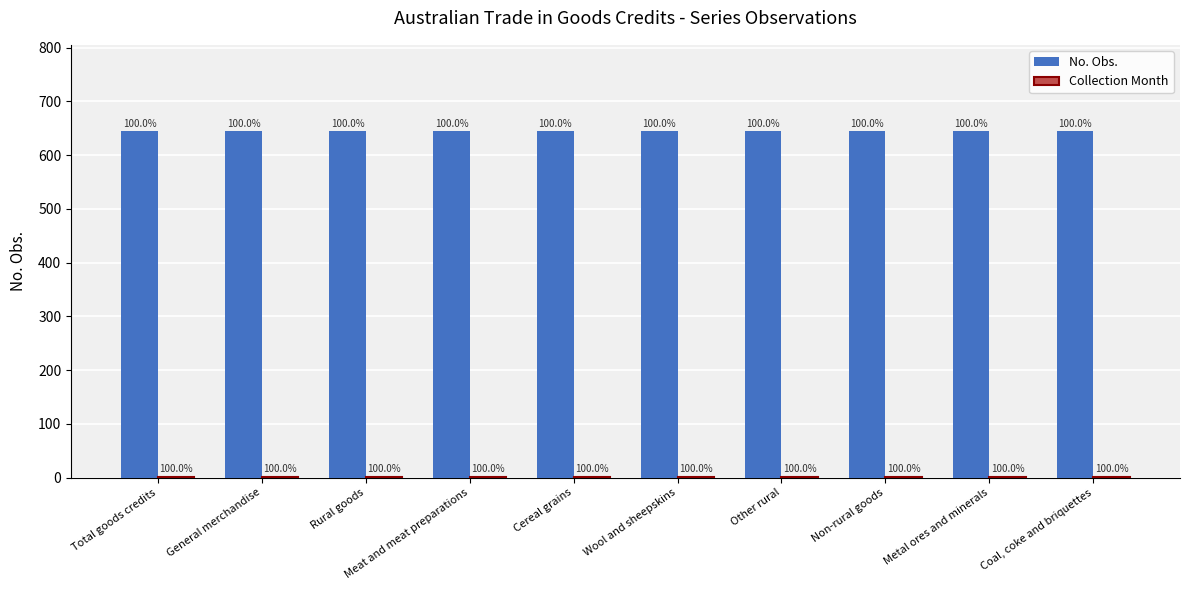

Rank the series at Other rural from highest to lowest value.

No. Obs., Collection Month